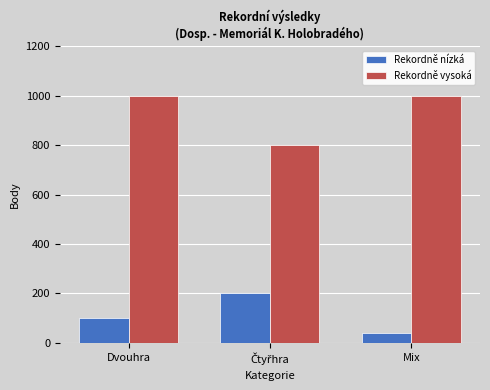

What is the difference between the maximum and minimum values in the Rekordně nízká series?

160